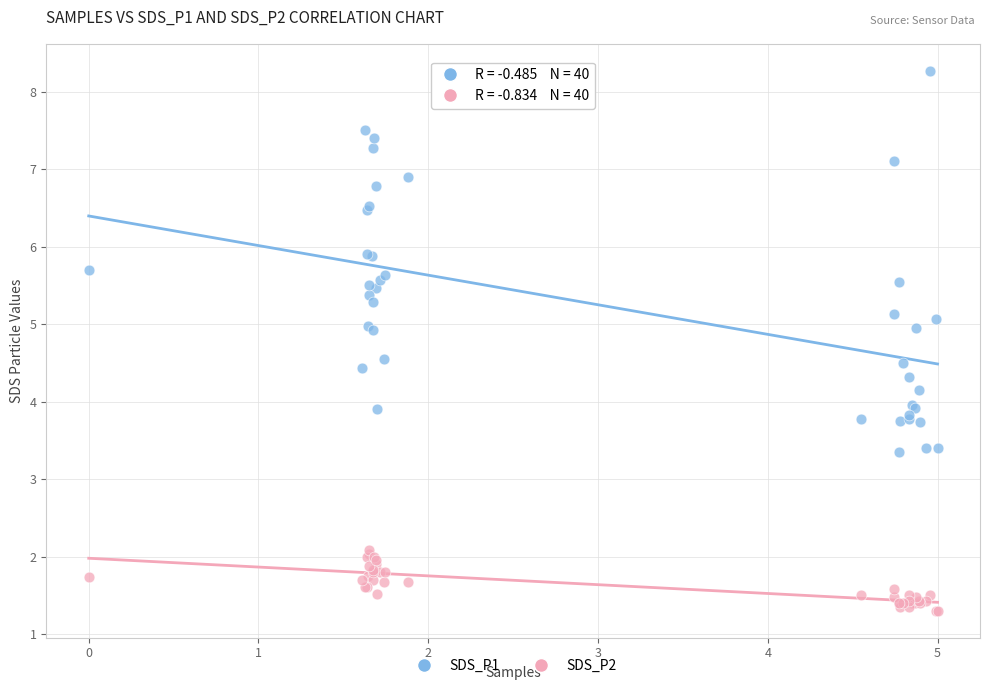

Which series has the widest spread of Y values?

SDS_P1